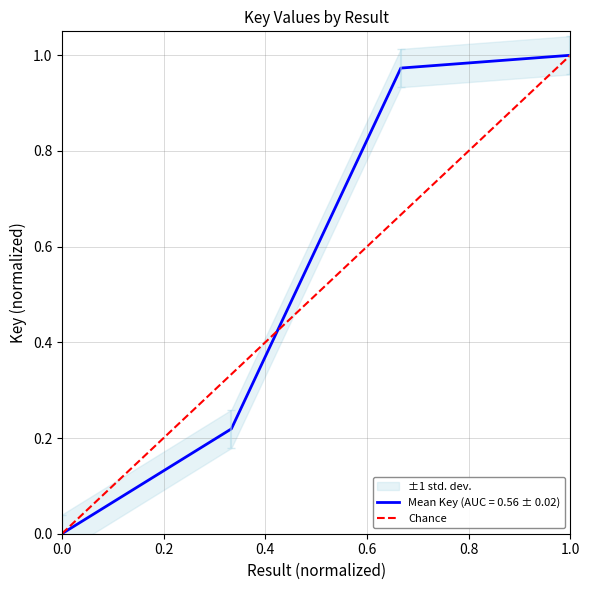

How many positive values are there?

1